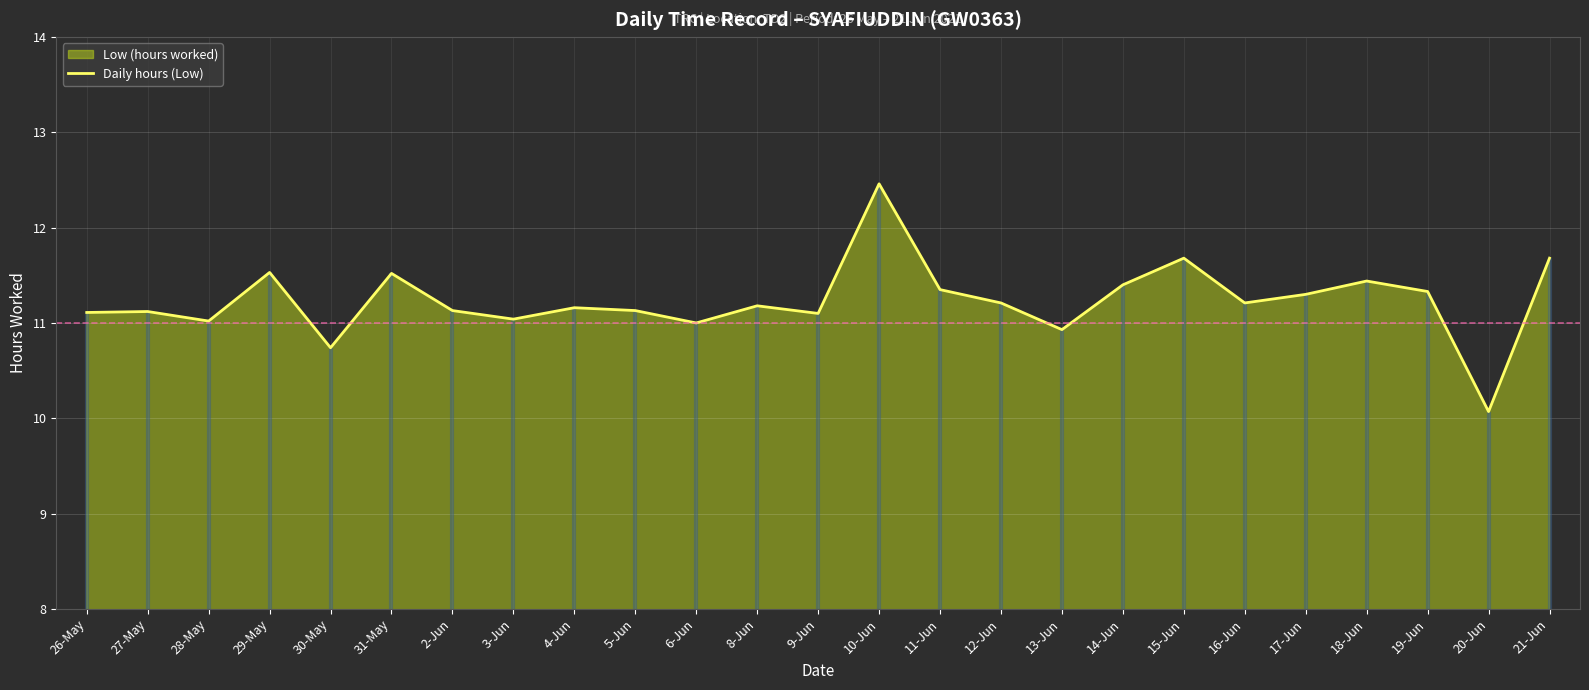

What is the difference between the maximum and second lowest values?

1.7